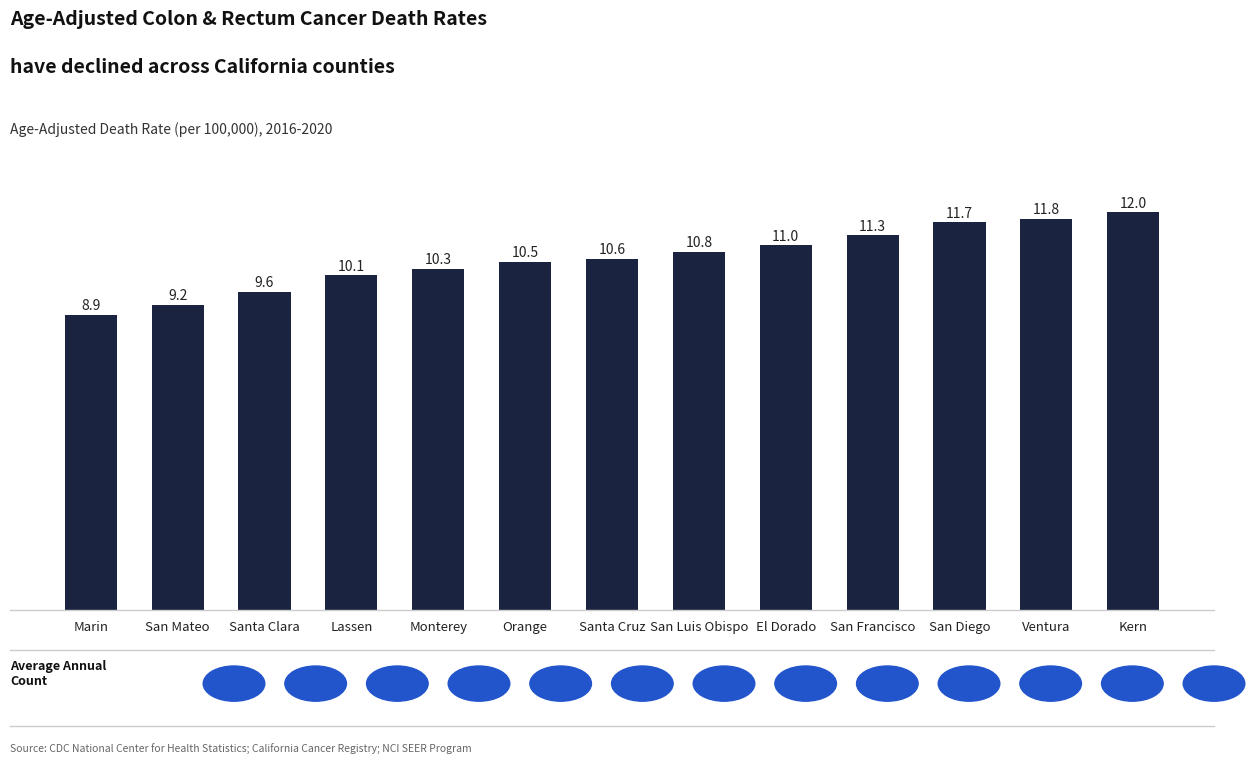

What is the value of the 10th bar from the left?

11.3